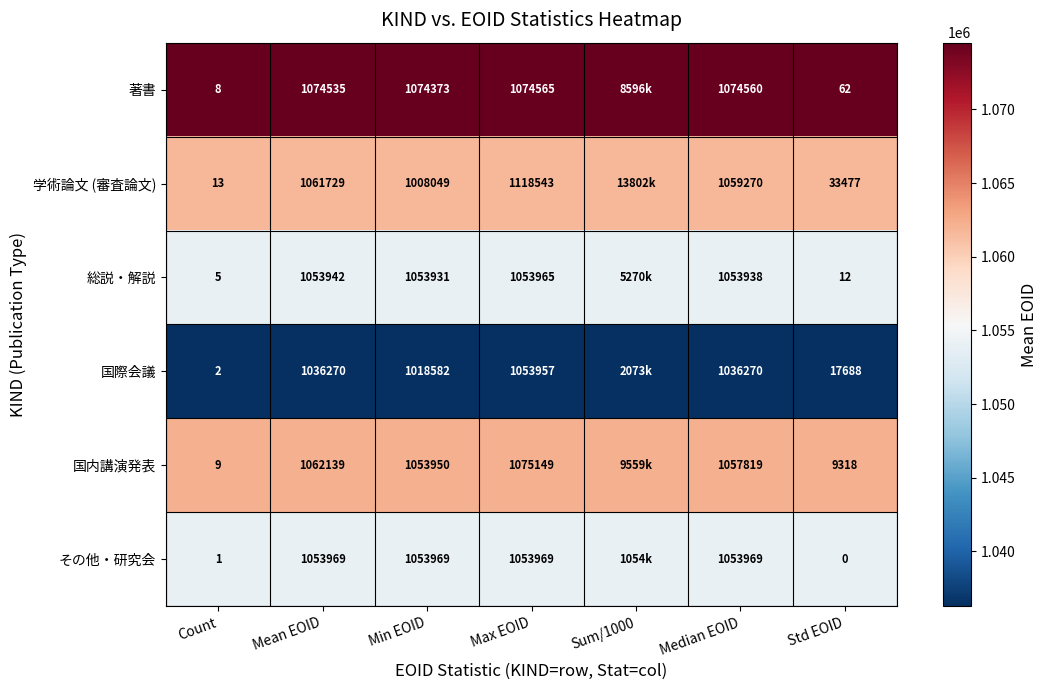

Between Count and Std EOID, which series saw the biggest shift?

学術論文 (審査論文)